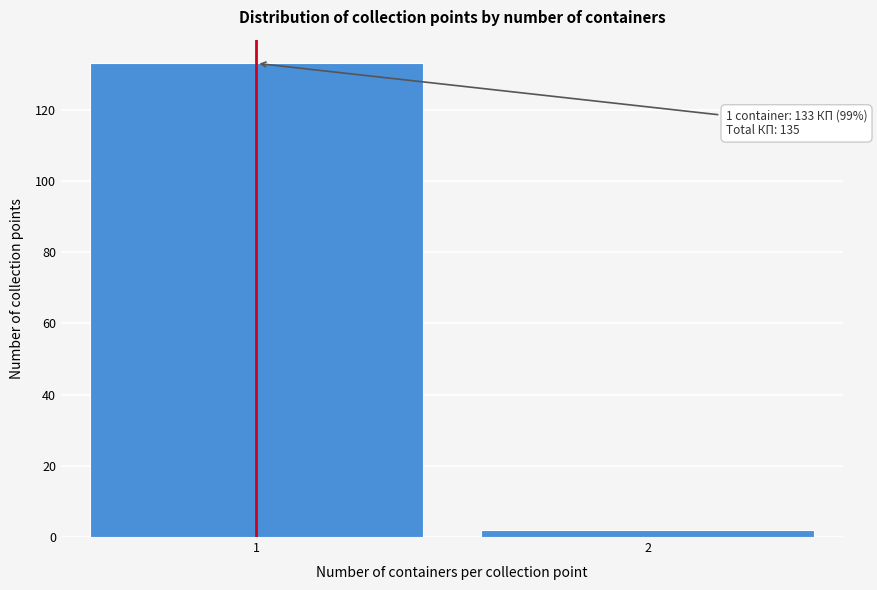

Reading left to right, transcribe all the data shown in this chart.

1=133	2=2